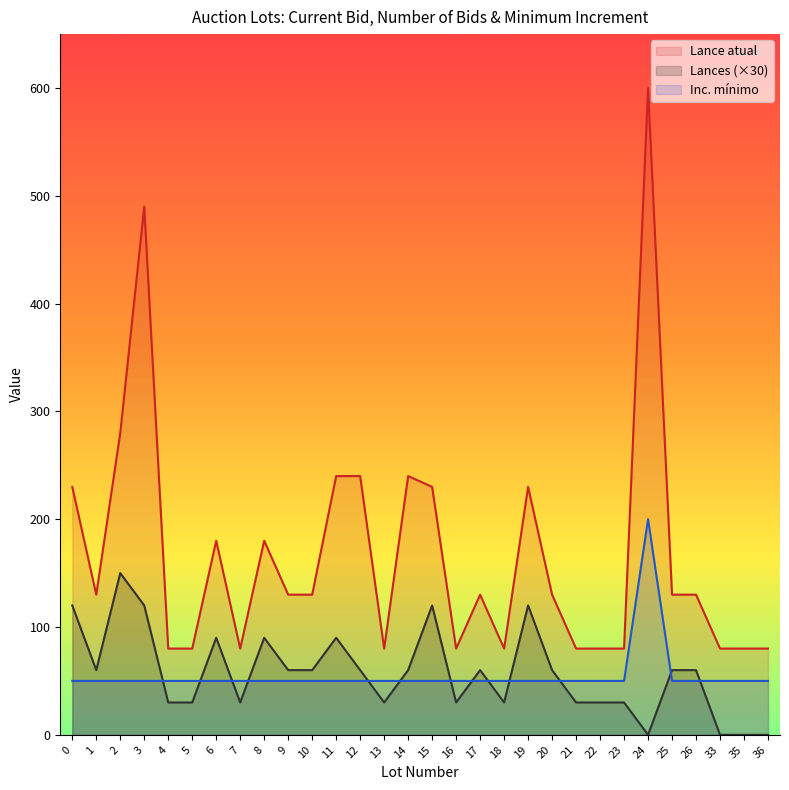

Count the Lances values in the range 30 to 90.

21